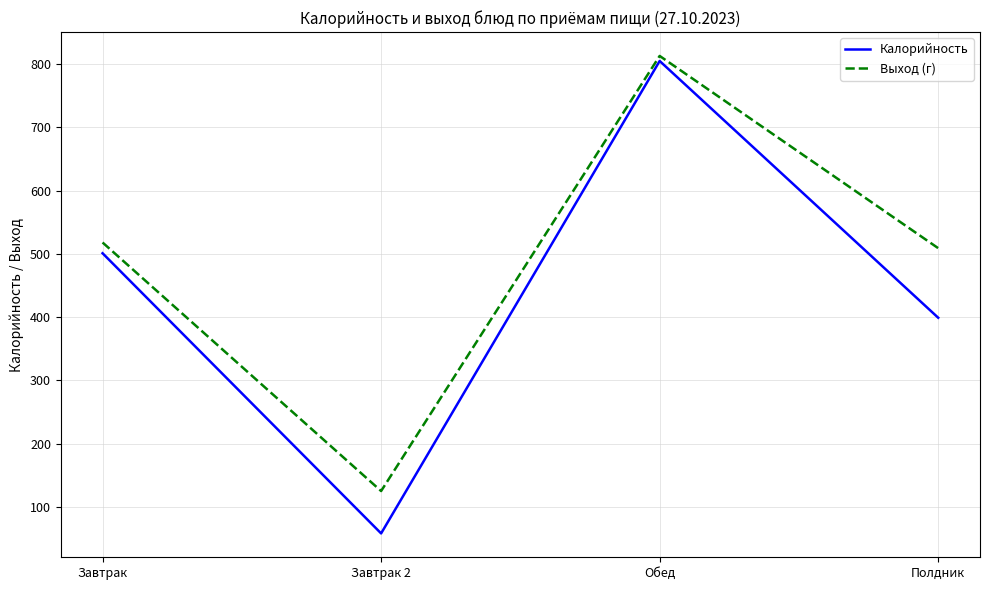

How many values in the Выход (г) series are below 518?

2